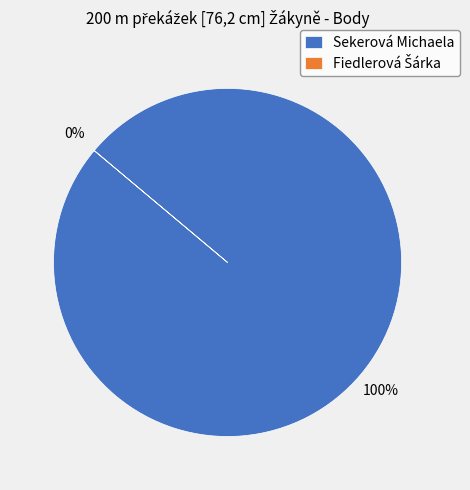

Which slice represents more than half of the pie?

Sekerová Michaela